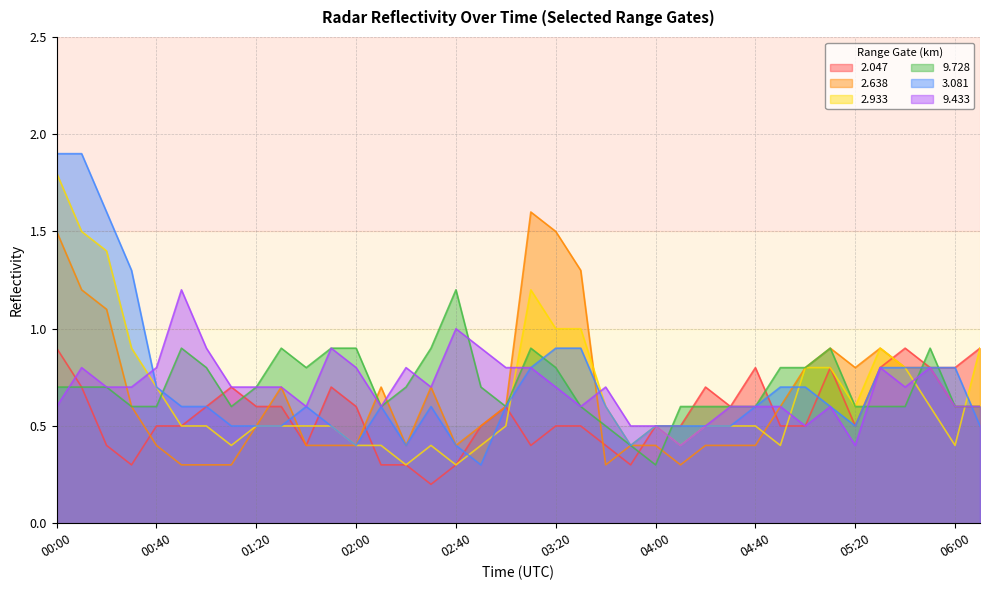

What are all the series names shown in the legend?

2.047, 2.638, 2.933, 9.728, 3.081, 9.433